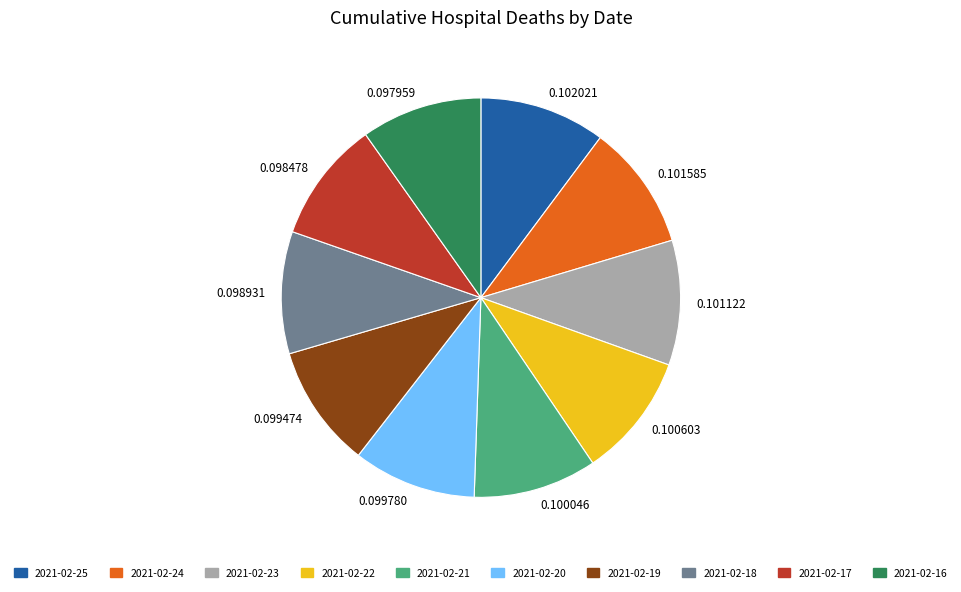

Approximately how many times larger is the value at 2021-02-16 compared to 2021-02-18?

1.0